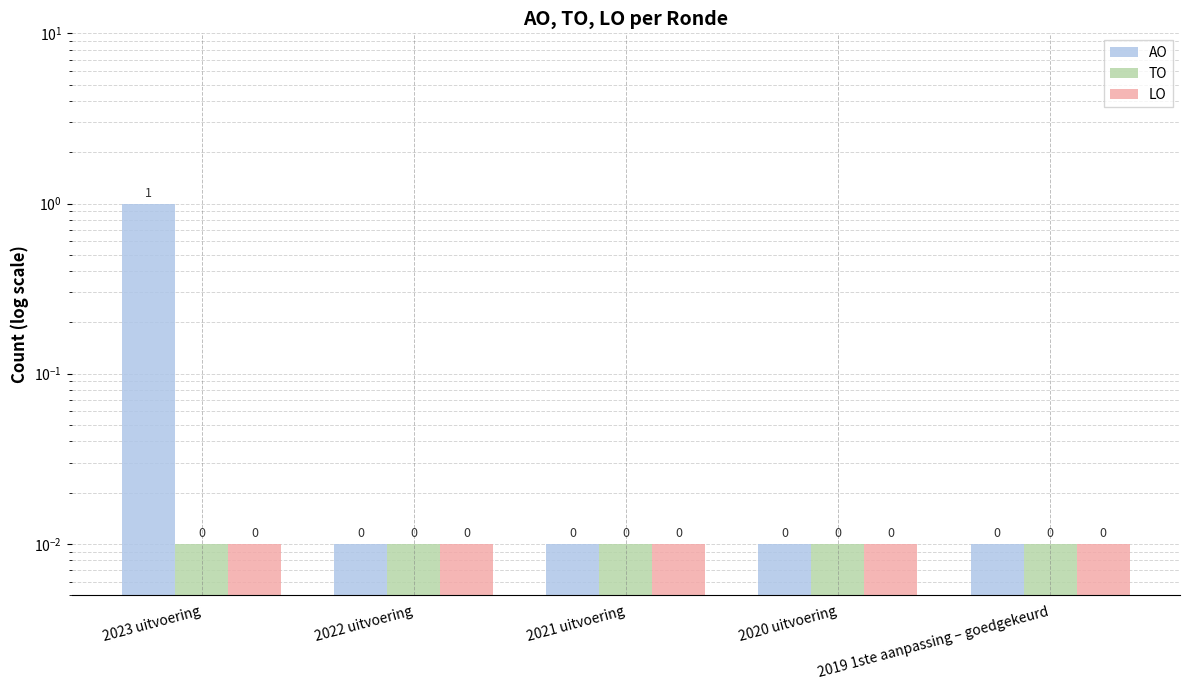

Reading left to right, list all the values displayed in this chart.

AO: 1.0	0.0	0.0	0.0	0.0
TO: 0.0	0.0	0.0	0.0	0.0
LO: 0.0	0.0	0.0	0.0	0.0